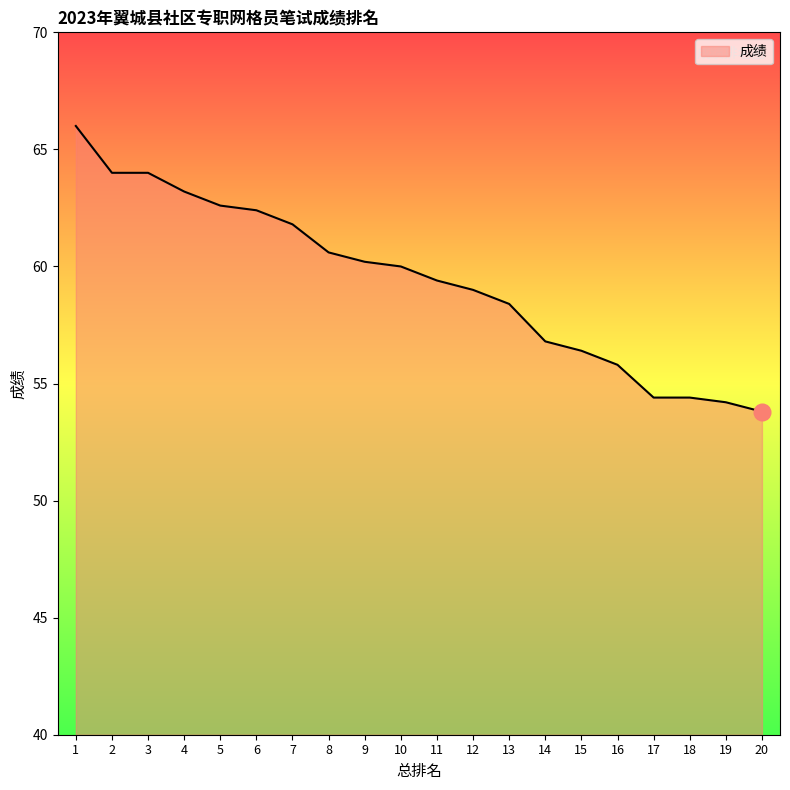

Is it true that the value at 19 is 21.6?

False